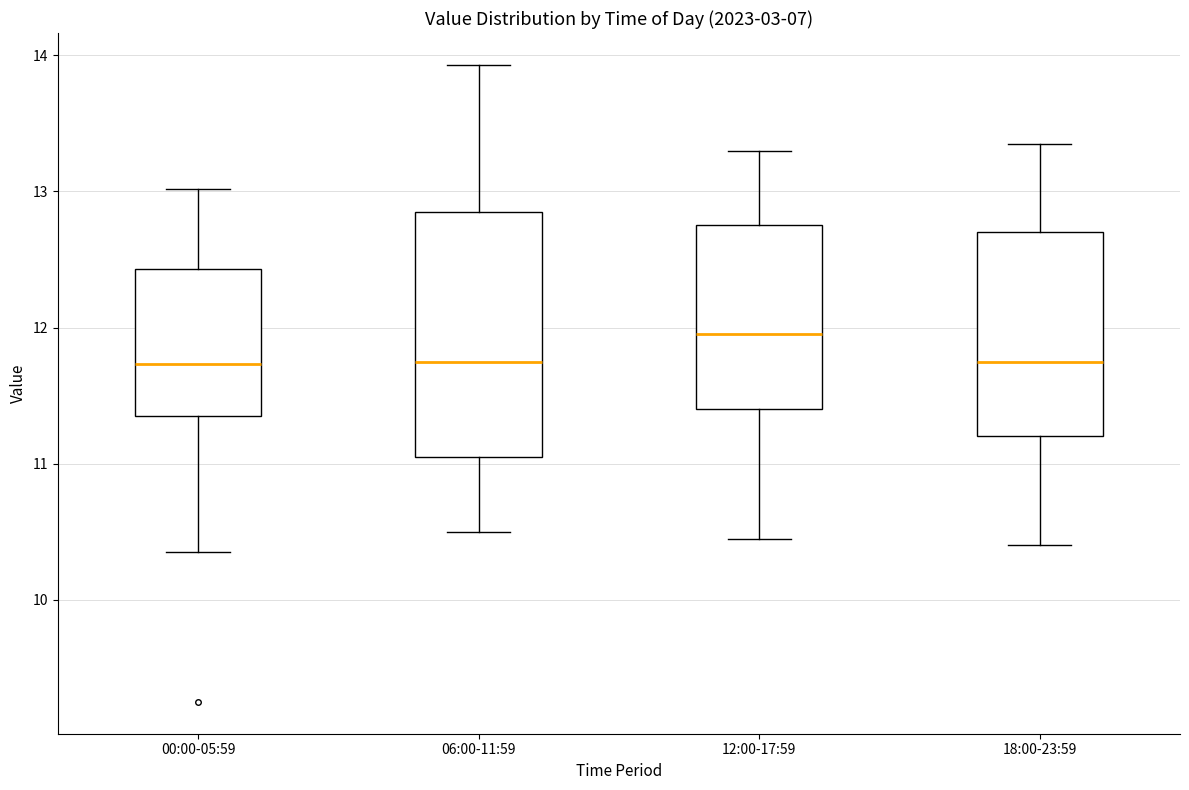

Reading left to right, read every box against the y-axis: the position of its median line, the range the box covers, and the ends of its whiskers. The values are not printed on the chart, so give them approximately, as read against the axis.

00:00-05:59: median 11.7, box 11.4 to 12.4, whiskers 10.4 to 13.0
06:00-11:59: median 11.8, box 11.1 to 12.9, whiskers 10.5 to 13.9
12:00-17:59: median 12.0, box 11.4 to 12.8, whiskers 10.5 to 13.3
18:00-23:59: median 11.8, box 11.2 to 12.7, whiskers 10.4 to 13.4